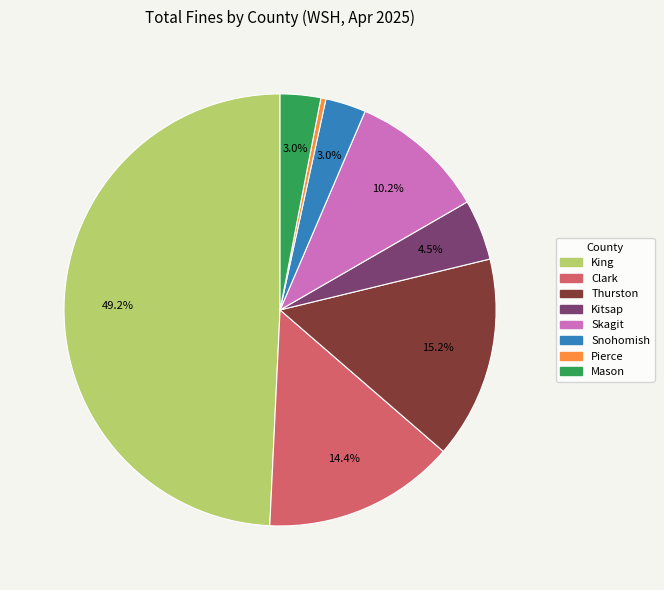

Which slice is the largest?

King